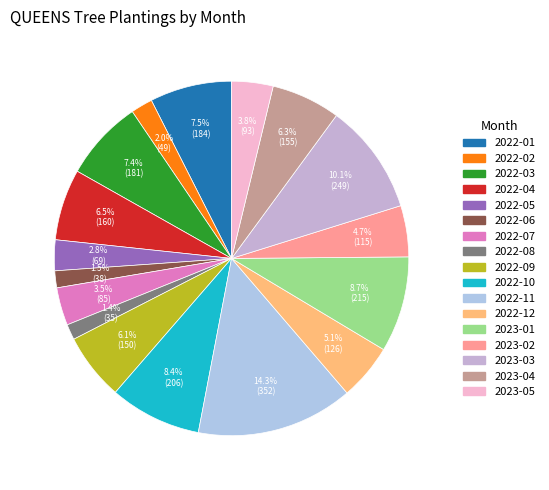

How many segments does this pie chart have?

17